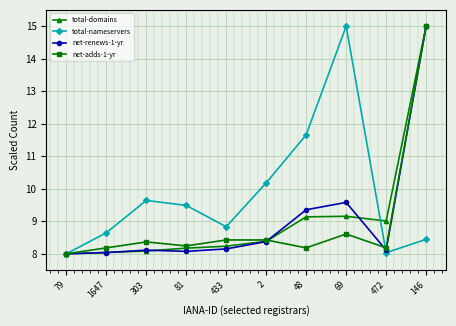

How many interior local valleys does the total-nameservers series have?

2